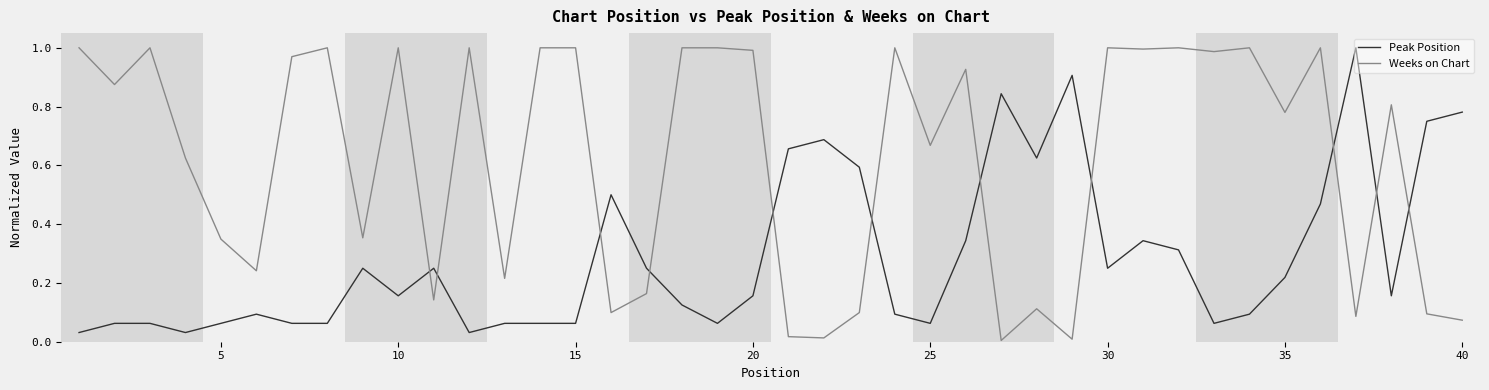

True or false: Peak Position and Weeks on Chart intersect in this chart.

True